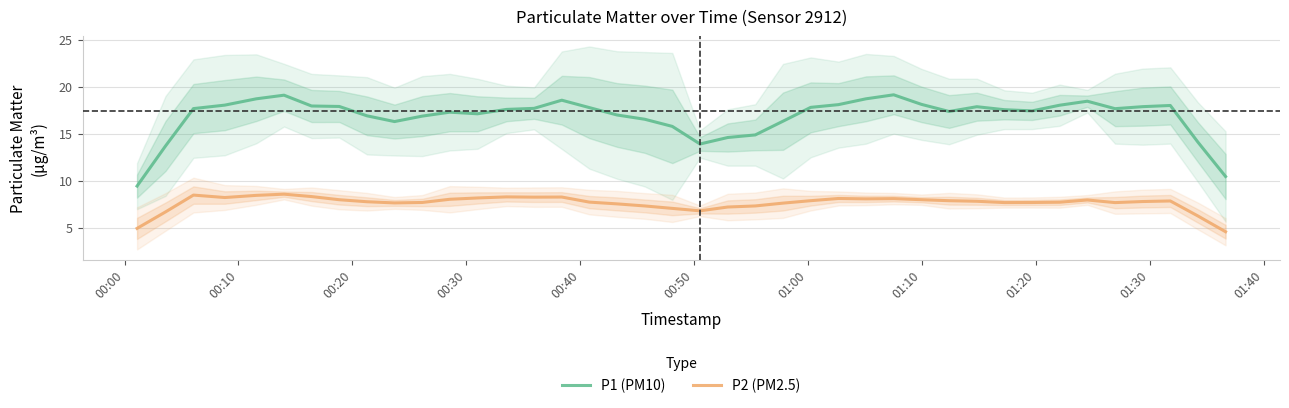

What is the highest value of the P2 (PM2.5) series?

8.6